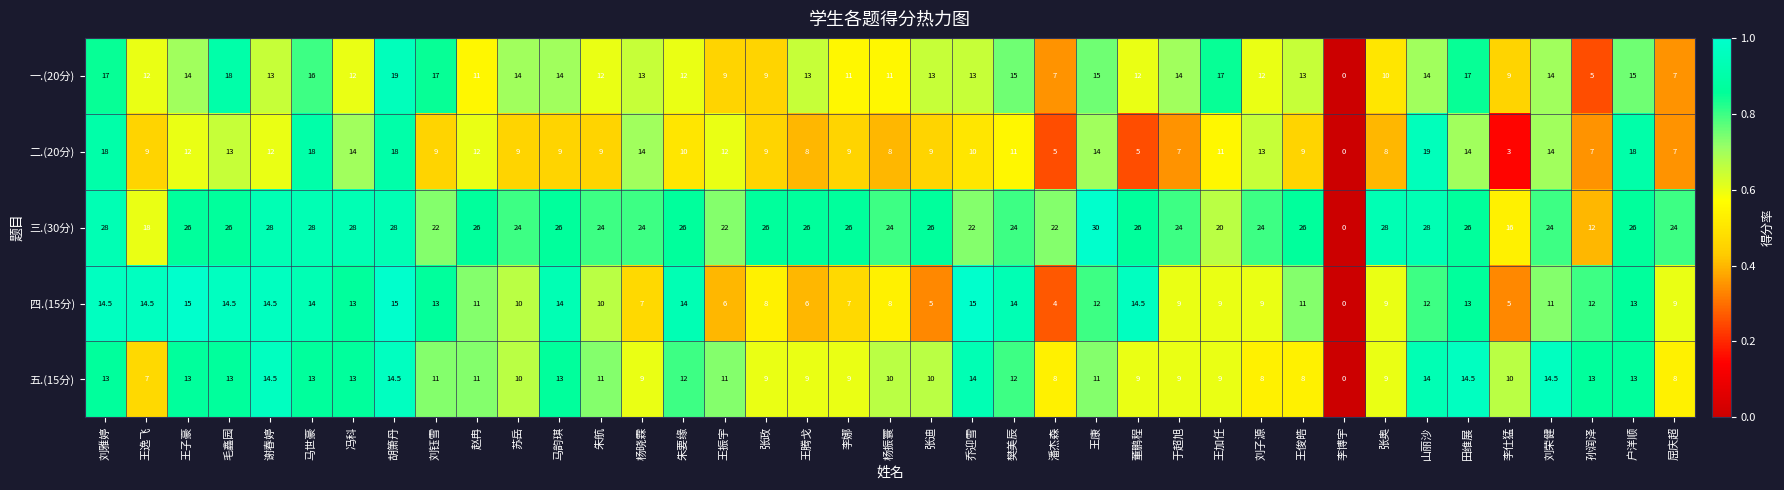

Between 张政 and 张奥, which series saw the biggest shift?

三.(30分)